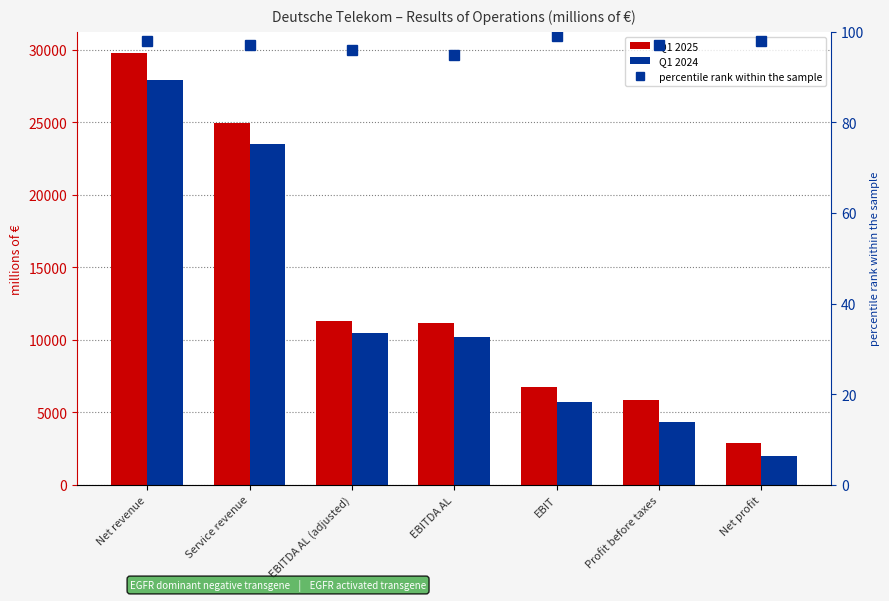

What is the value of the Q1 2024 bar at the 1st from the left?

27942